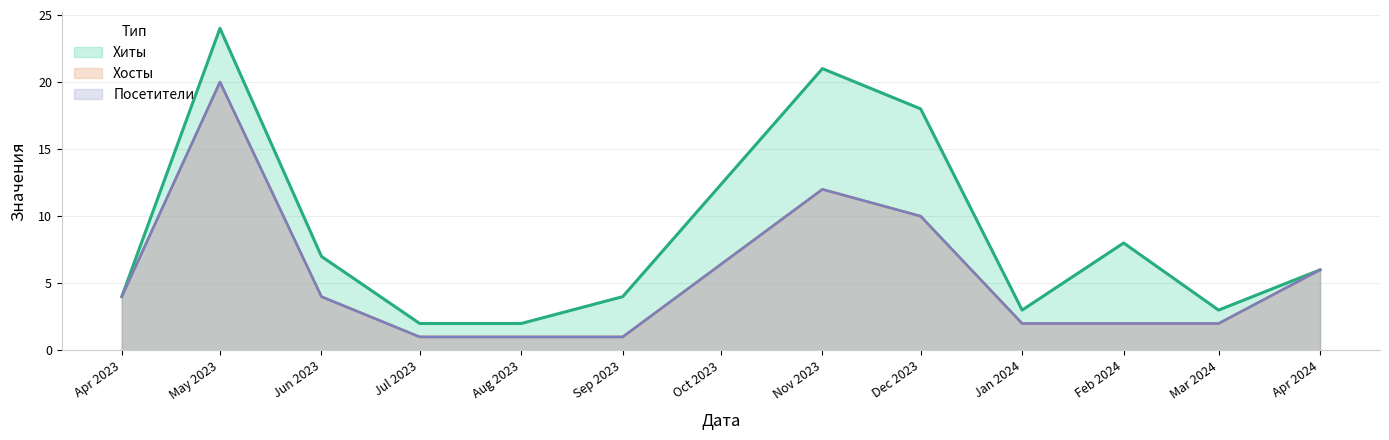

At which category is the sum across all series the highest?

2023-05